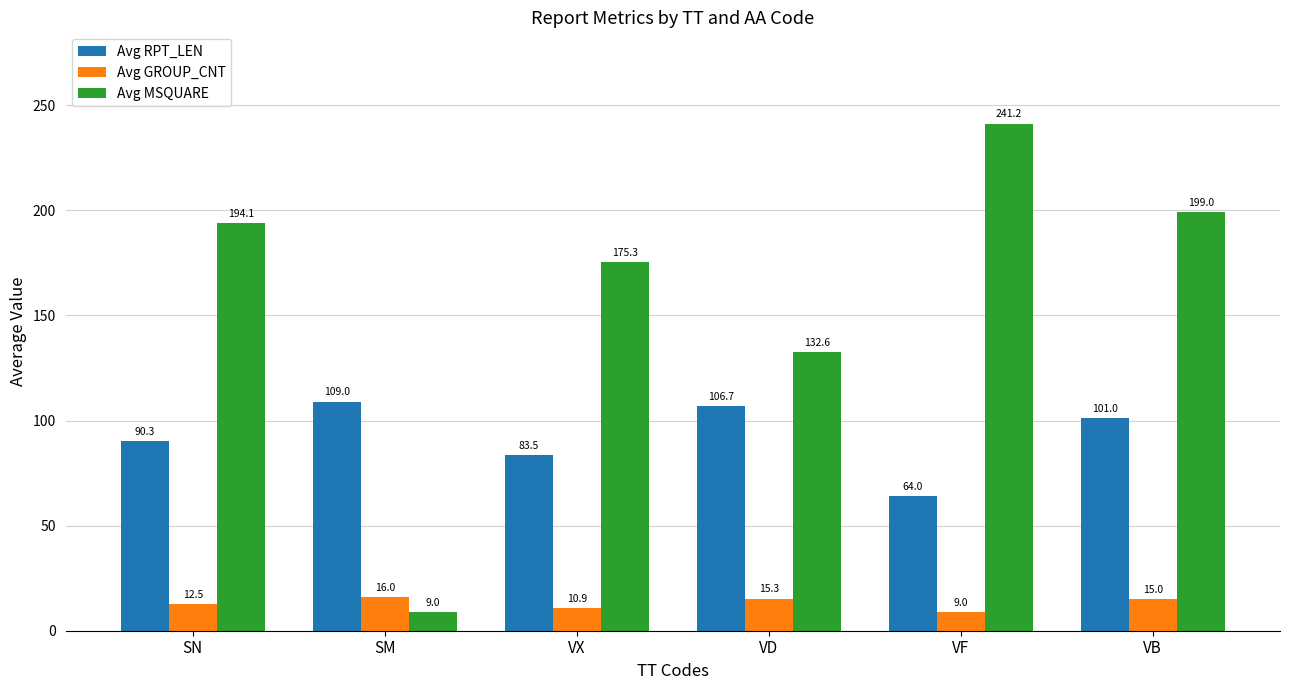

At which label is Avg RPT_LEN closest to 86?

VX